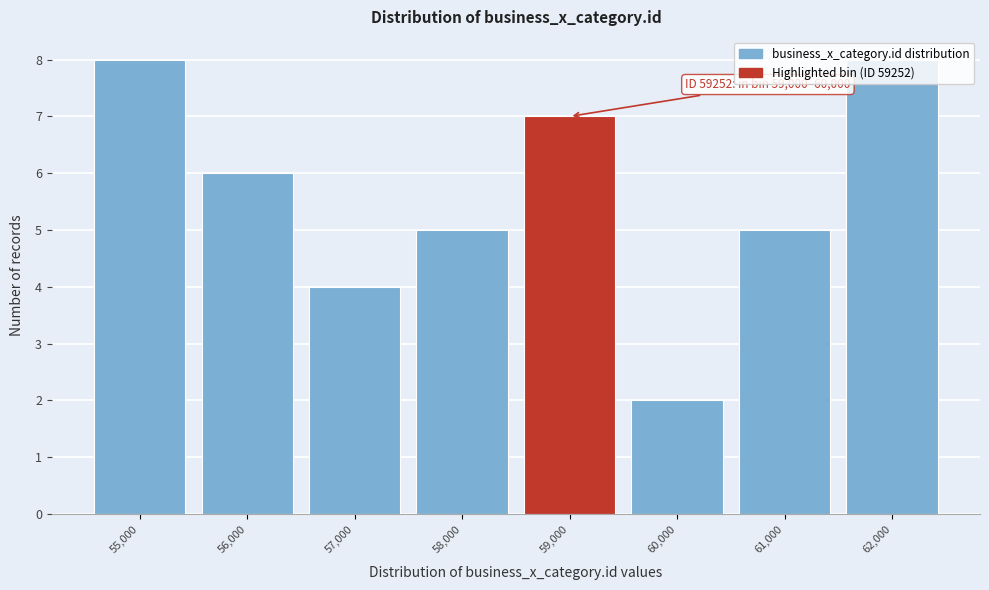

What is the difference between the maximum and minimum values?

6